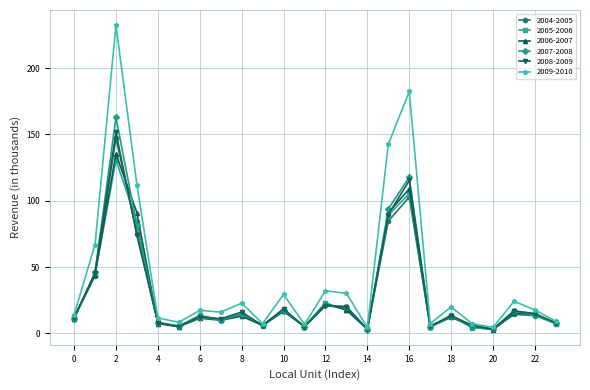

What is the greatest value displayed?

232.3